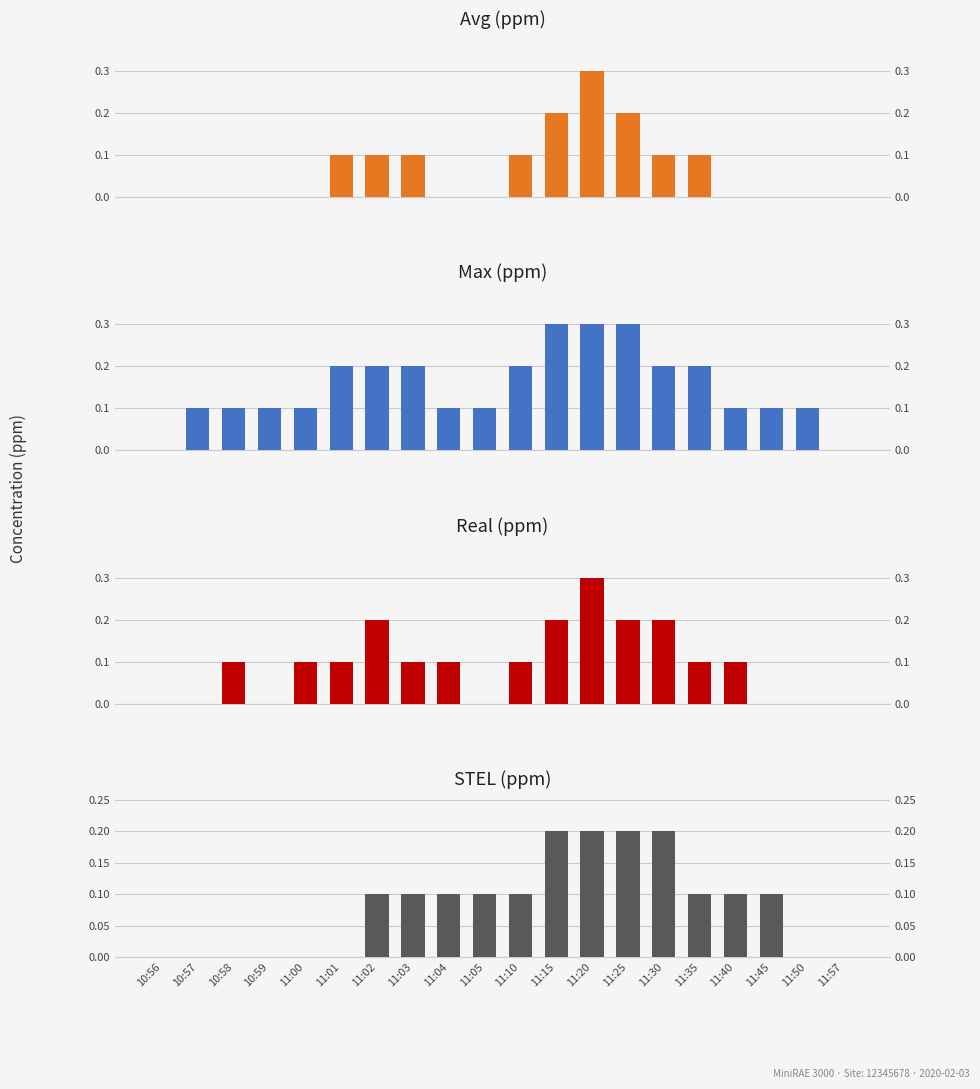

The Avg (ppm) series shows 0.2 at 11:30. True or false?

False